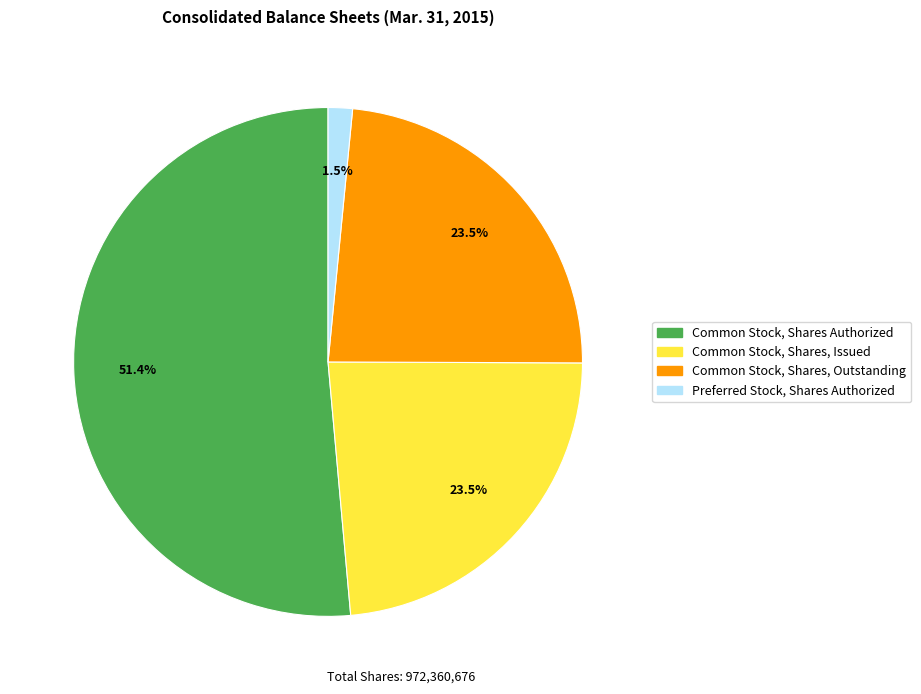

Does any single category account for the majority?

Yes